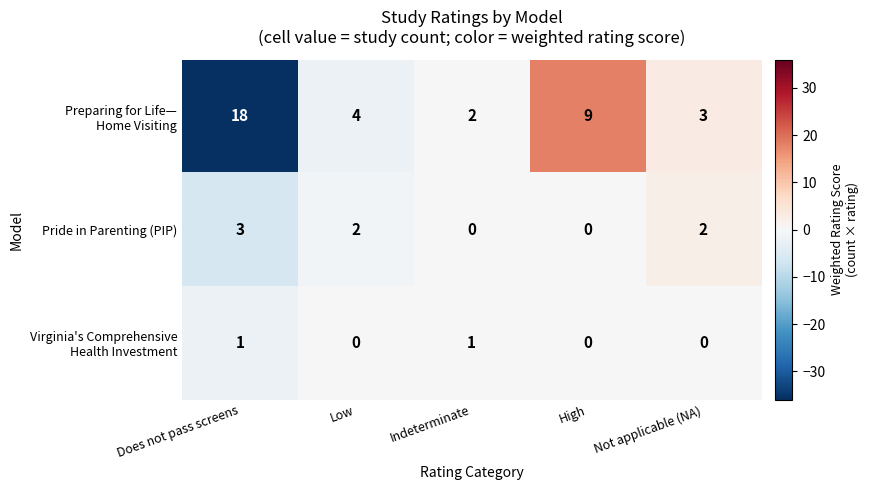

What is the total value across all series at Low?

6